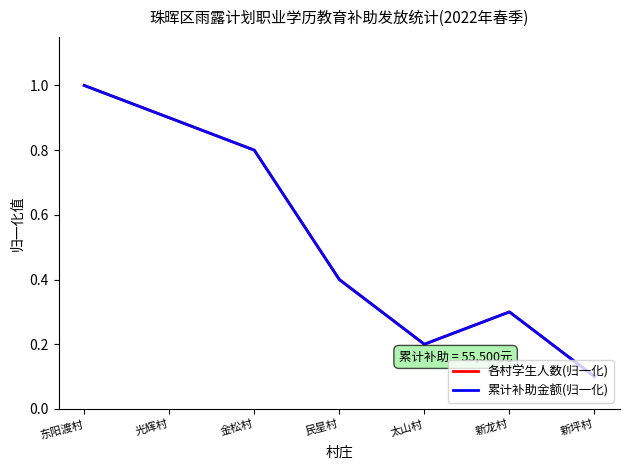

At which label does 各村学生人数(归一化) reach its peak?

东阳渡村